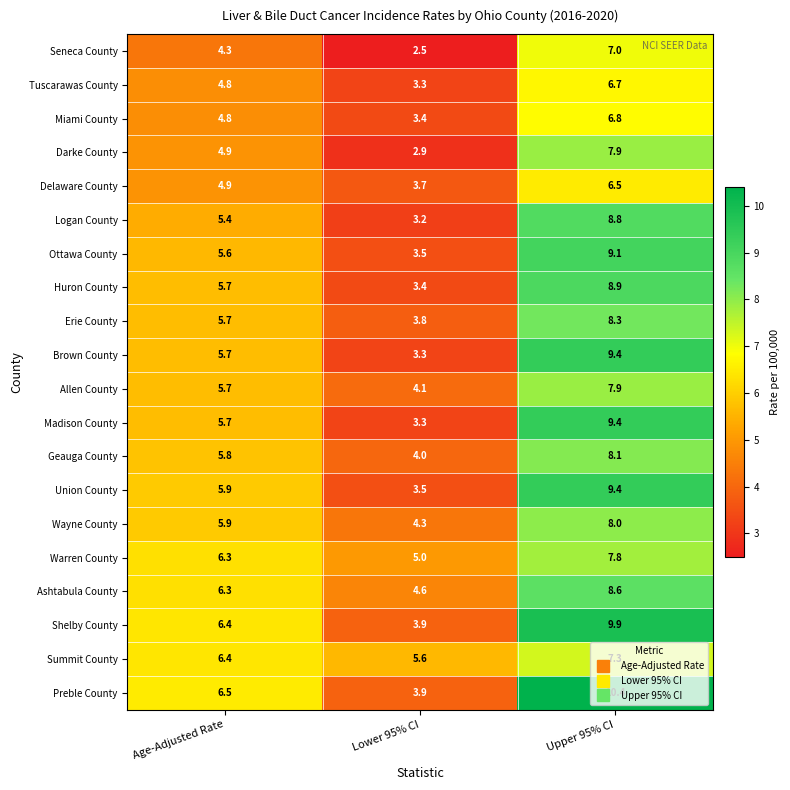

Which category has the highest value across all series?

Upper 95% CI